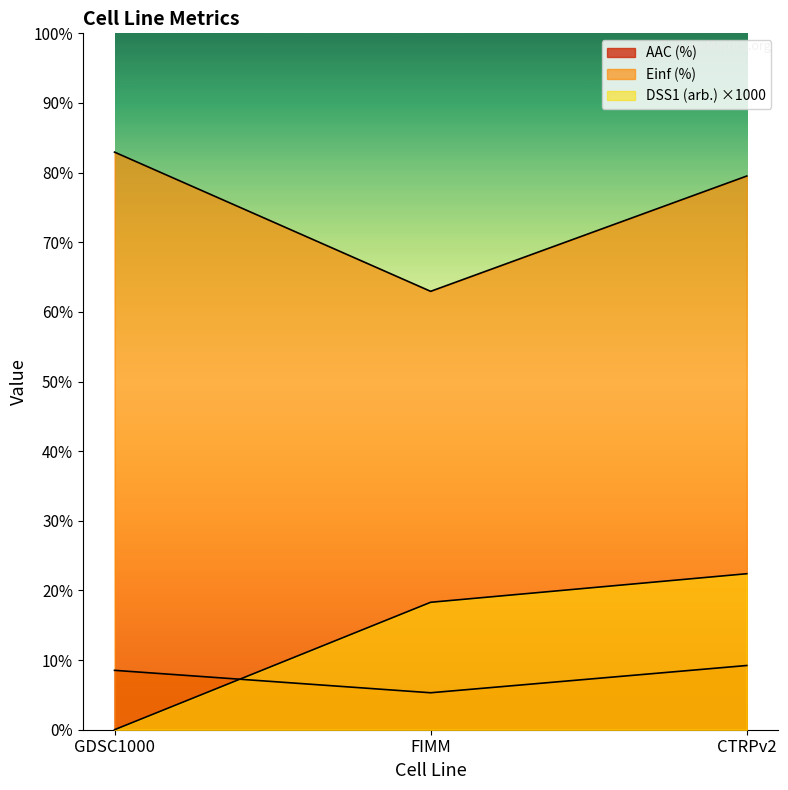

What are all the series names shown in the legend?

AAC (%), Einf (%), DSS1 (arb.)